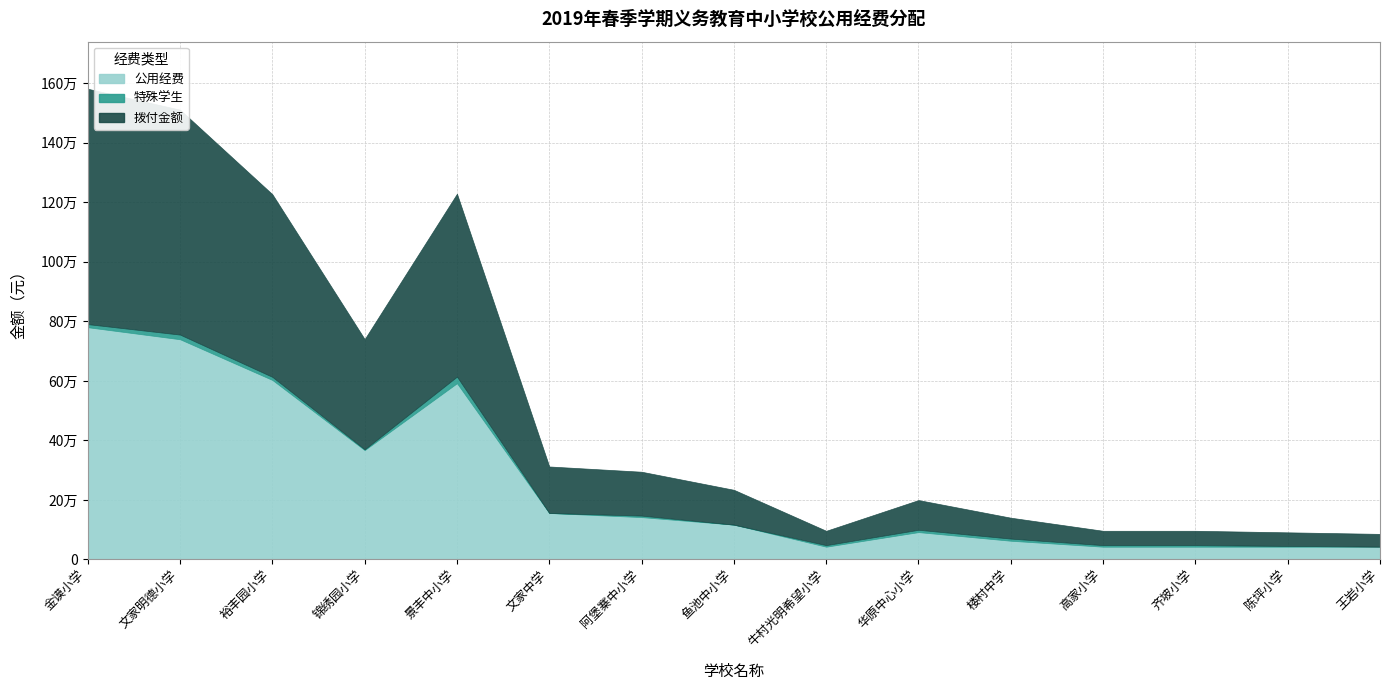

At how many categories does at least one series exceed 226857?

5